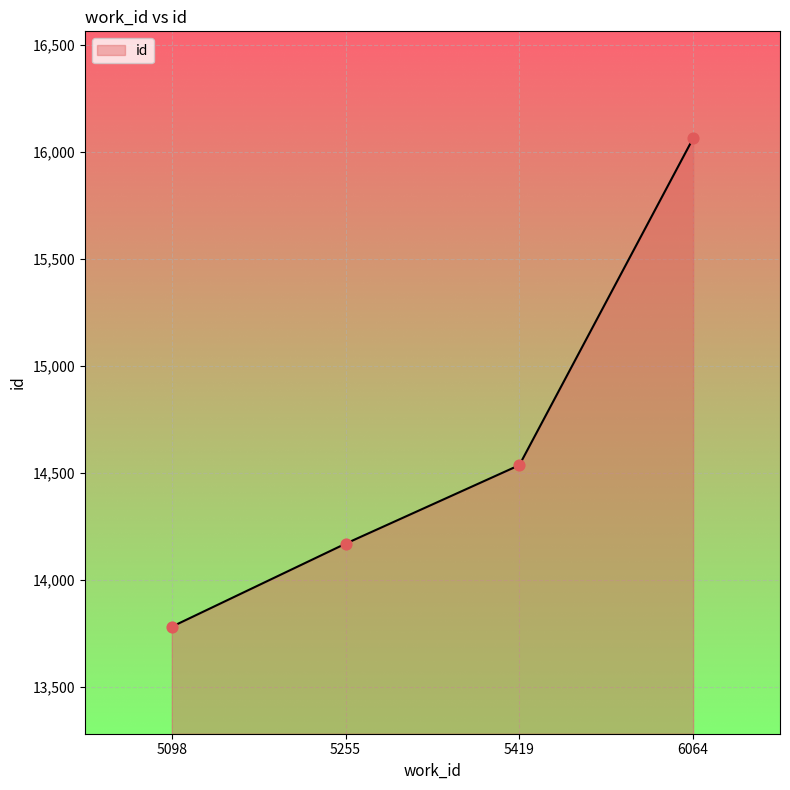

Between 5255 and 5419, which is larger?

5419